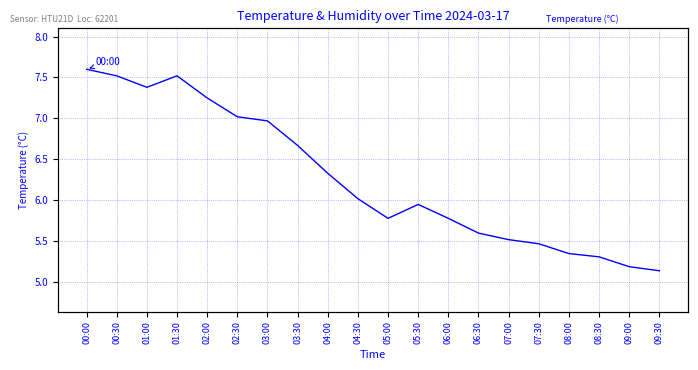

How many interior local valleys (lower than both neighbors) does the data have?

2